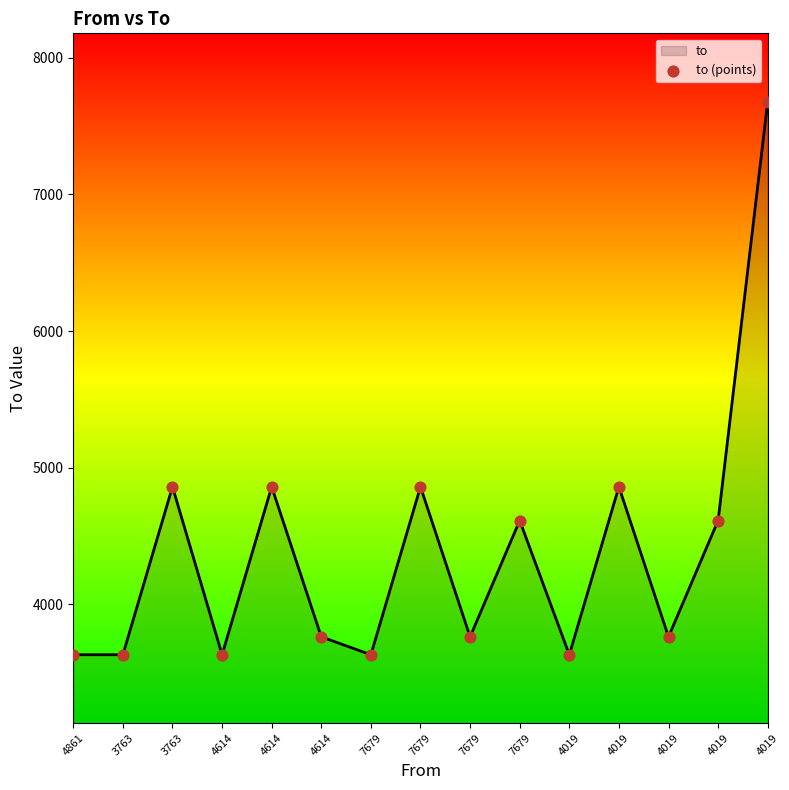

How many lines are shown in the chart?

1